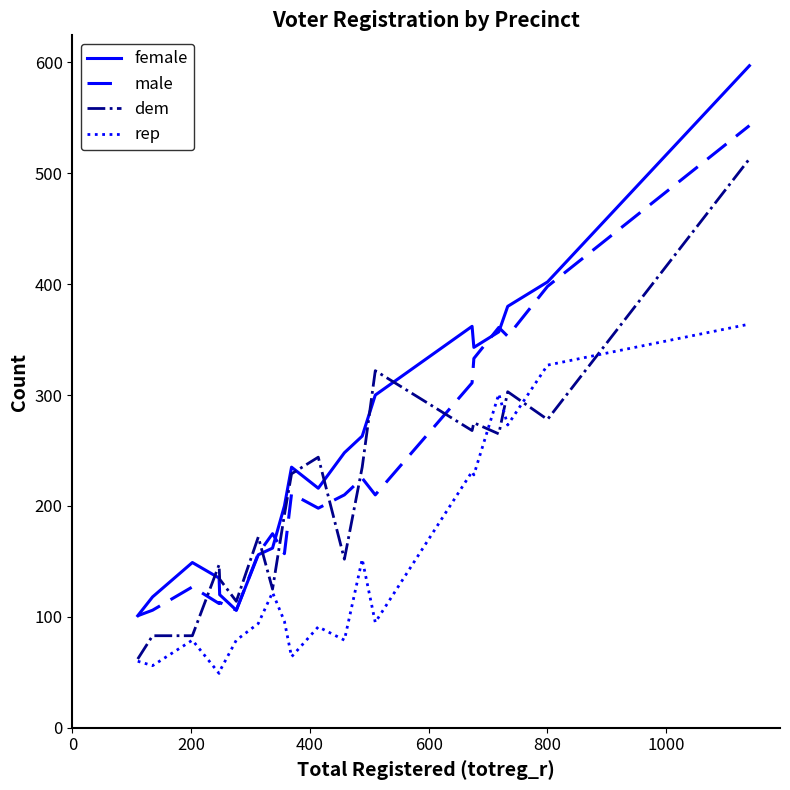

What is the lowest value of the rep series?

49